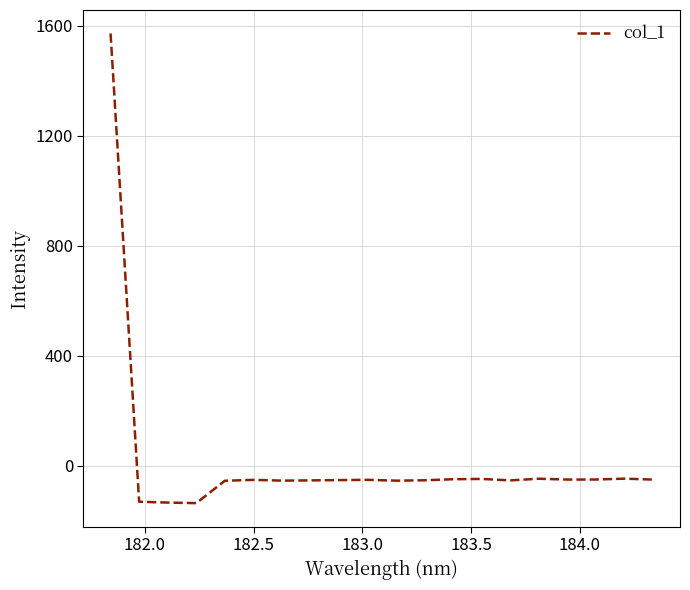

Does the chart have visible grid lines?

Yes